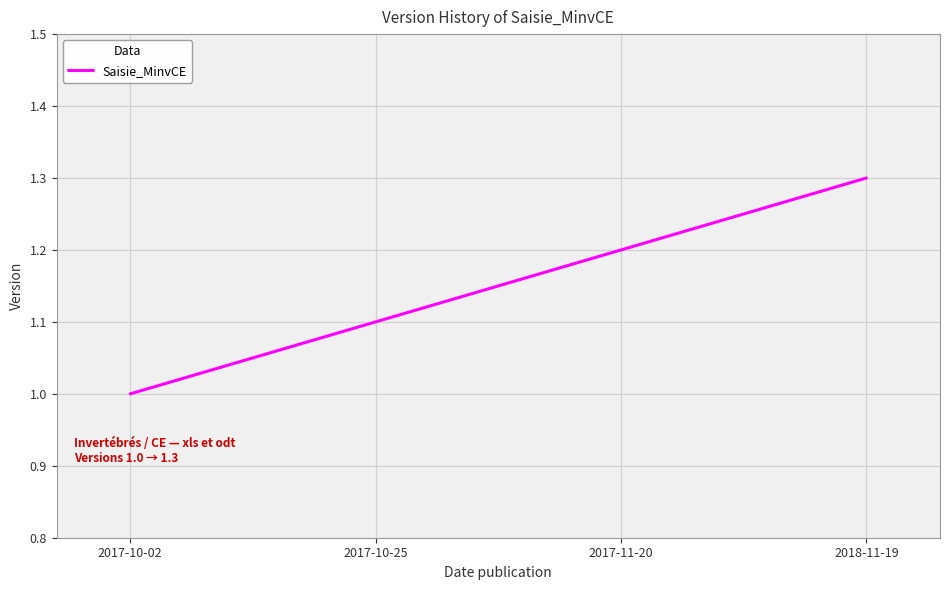

True or false: the data shows 1.2 at 2017-11-20.

True